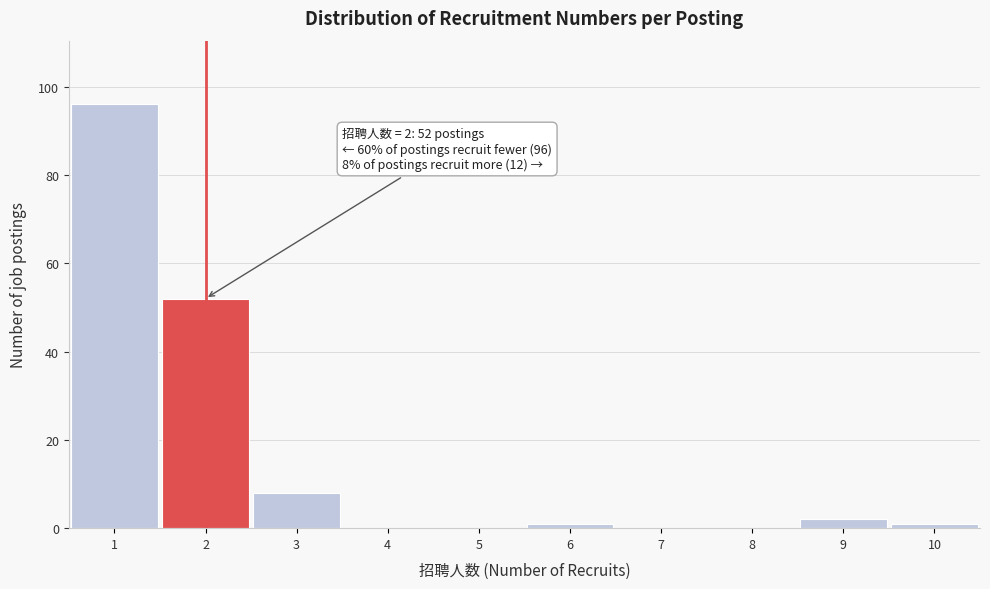

Over which range of the x-axis is the bar tallest?

0.5 to 1.5